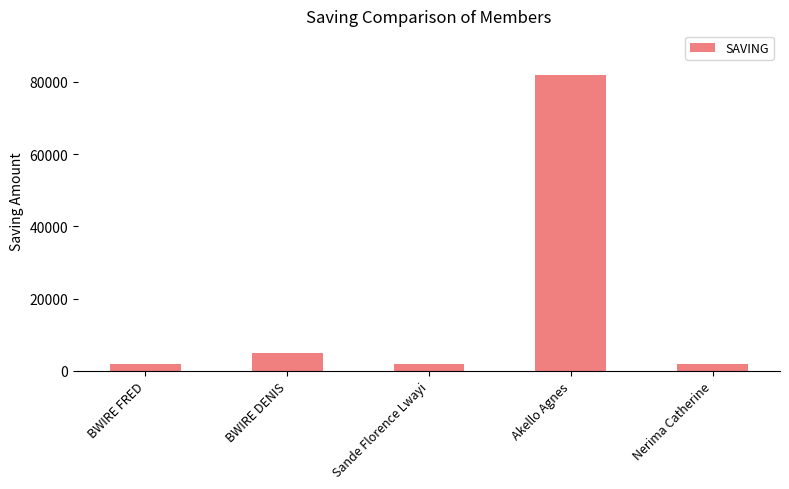

Which has a higher value, Sande Florence Lwayi or Akello Agnes?

Akello Agnes